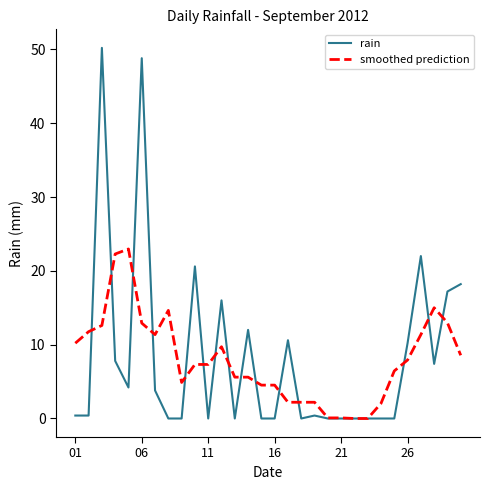

What is the greatest value displayed?

50.2